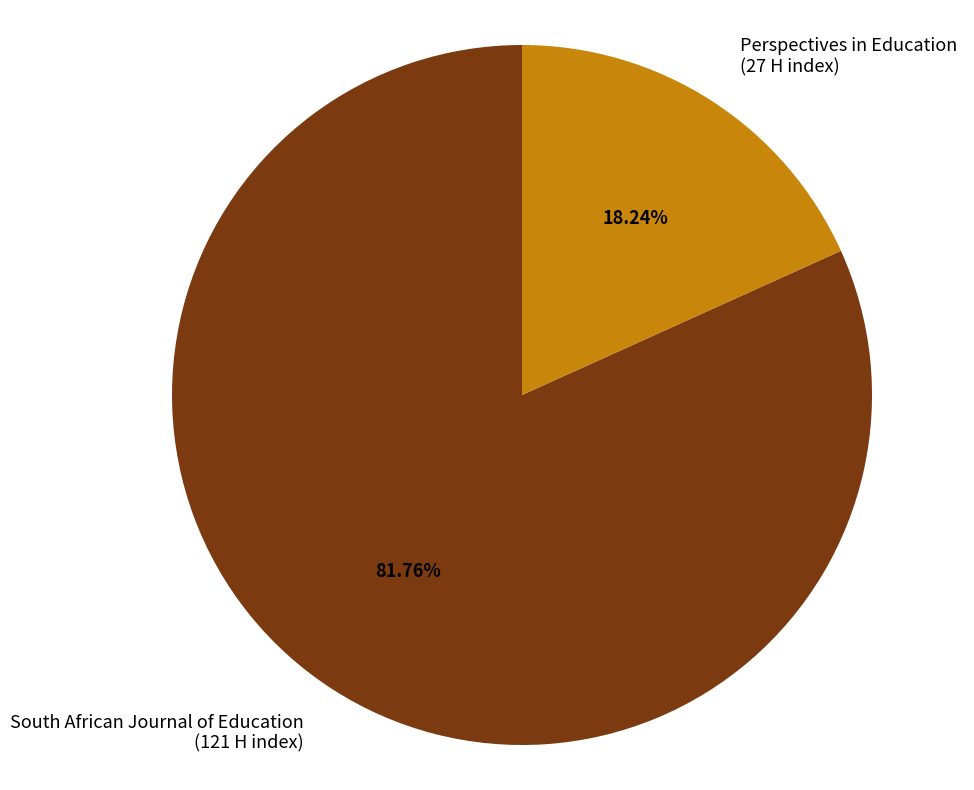

To the nearest percent, what is the difference between the Perspectives in Education and South African Journal of Education slice percentages?

64%